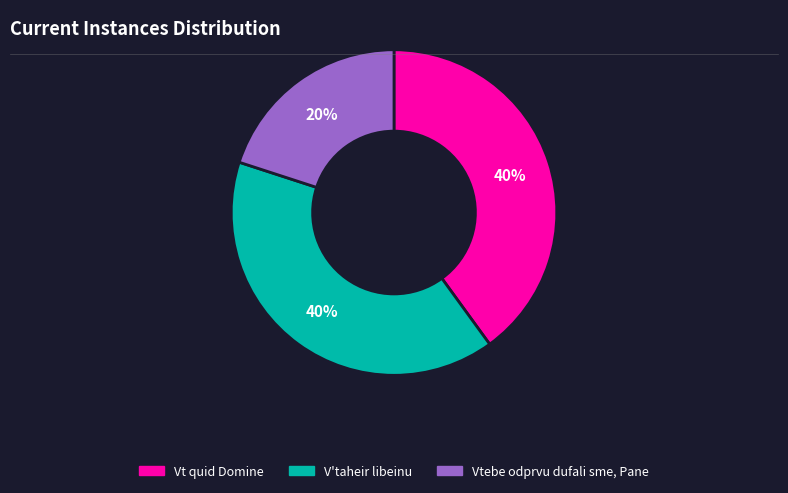

Is there any slice that represents more than half of the pie?

No